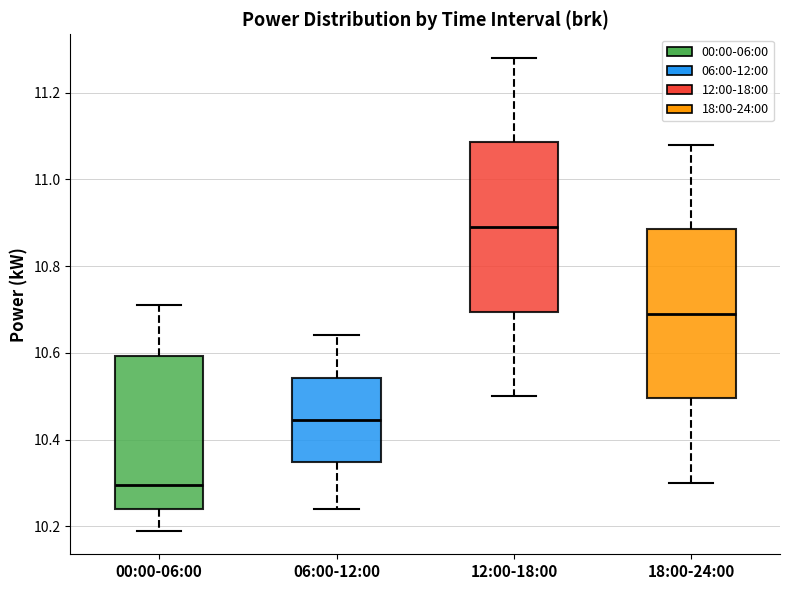

Reading left to right, read every box against the y-axis: the position of its median line, the range the box covers, and the ends of its whiskers. The values are not printed on the chart, so give them approximately, as read against the axis.

00:00-06:00: median 10.30, box 10.24 to 10.60, whiskers 10.20 to 10.72
06:00-12:00: median 10.44, box 10.34 to 10.54, whiskers 10.24 to 10.64
12:00-18:00: median 10.90, box 10.70 to 11.08, whiskers 10.50 to 11.28
18:00-24:00: median 10.70, box 10.50 to 10.88, whiskers 10.30 to 11.08